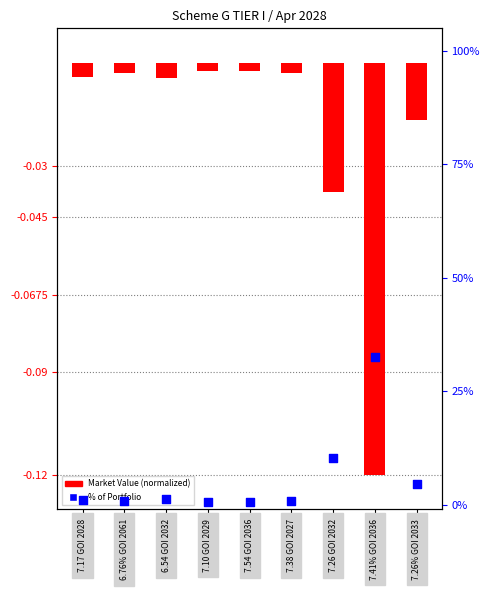

Which series contains the highest Y value?

% of Portfolio